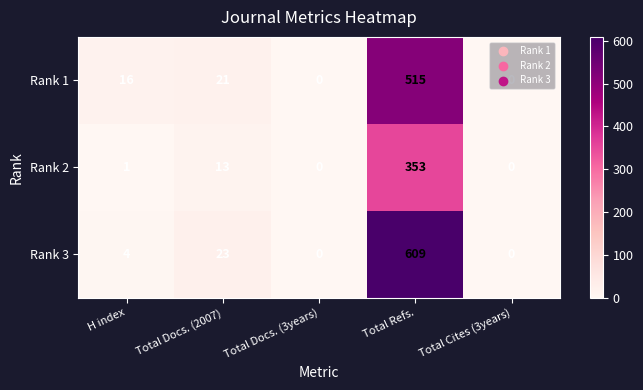

List the series in order of their overall mean, highest first.

Rank 3, Rank 1, Rank 2